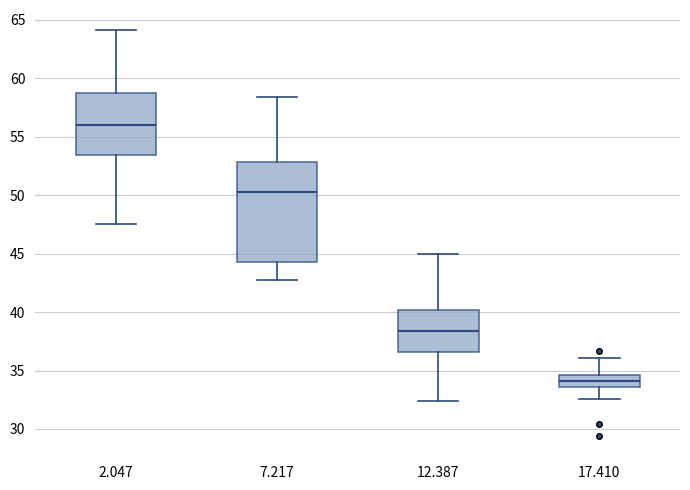

Reading left to right, transcribe this box plot: for each box, give where its median line is, the range the box spans, and where its two whiskers end, as read against the y-axis. The values are not printed on the chart, so give them approximately, as read against the axis.

2.047: median 56.0, box 53.5 to 58.5, whiskers 47.5 to 64.0
7.217: median 50.5, box 44.5 to 53.0, whiskers 42.5 to 58.5
12.387: median 38.5, box 36.5 to 40.0, whiskers 32.5 to 45.0
17.410: median 34.0, box 33.5 to 34.5, whiskers 32.5 to 36.0